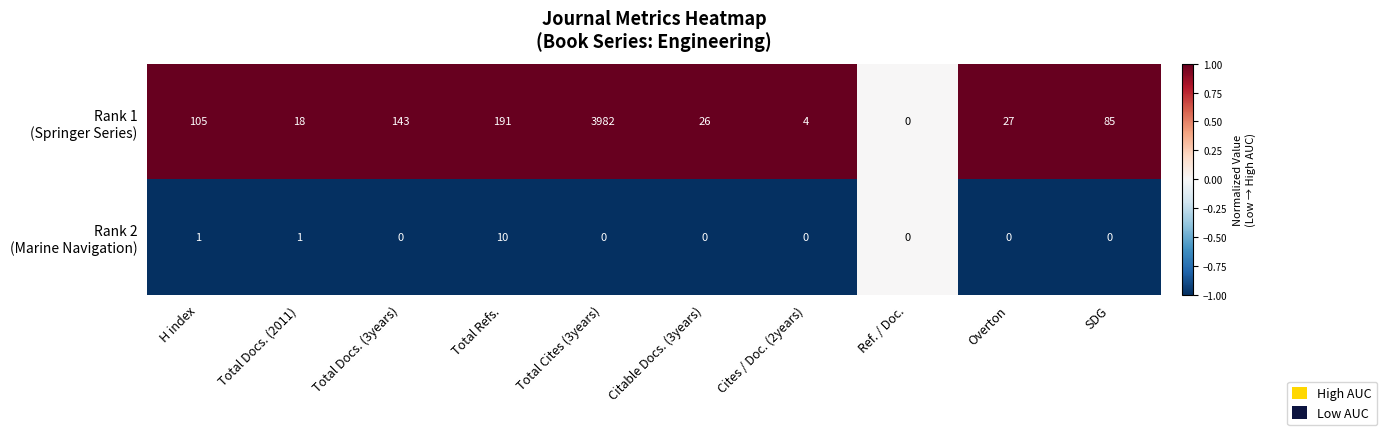

What is the difference between the highest and lowest values at Total Docs. (3years)?

143